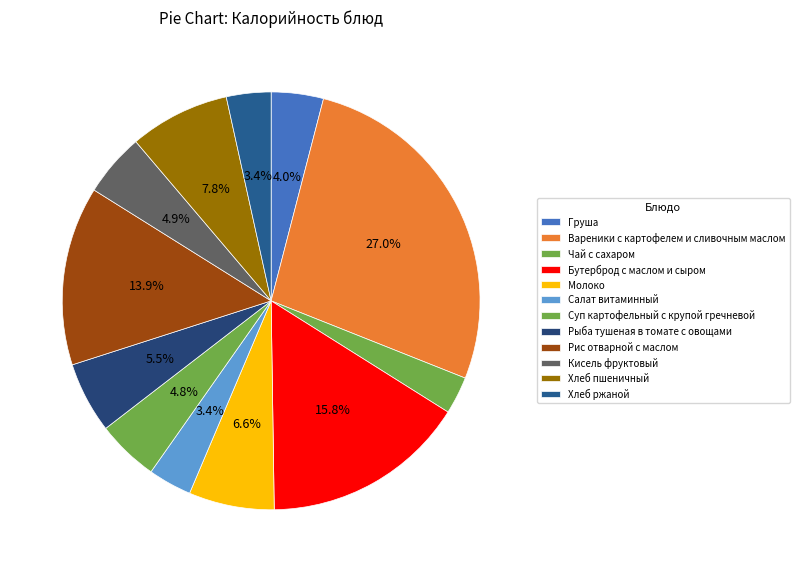

Is it true that Вареники с картофелем и сливочным маслом is 27% of the pie?

True